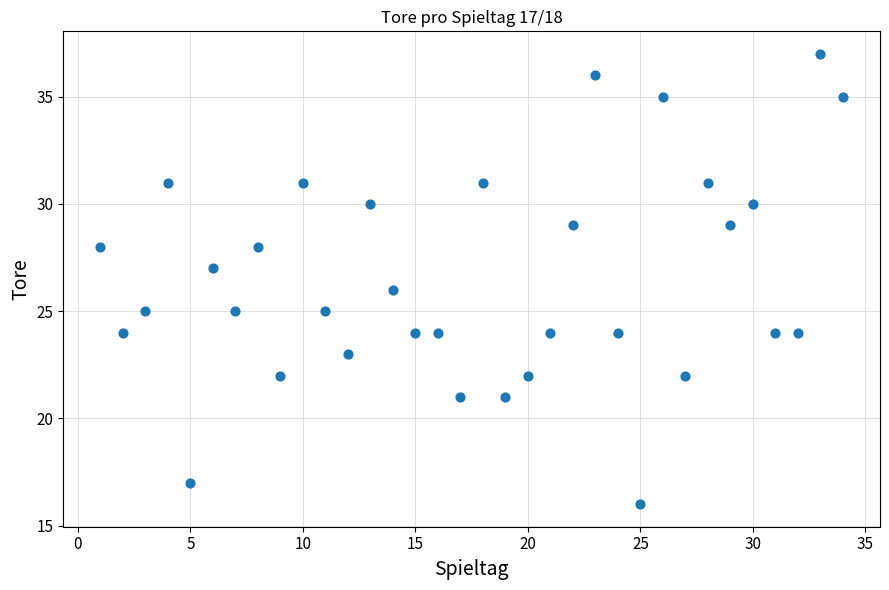

What is the range of Y values (max minus min)?

21